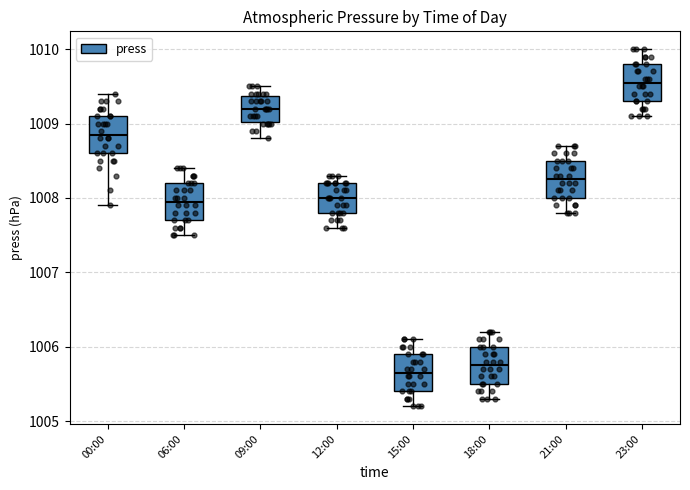

Reading left to right, read every box against the y-axis: the position of its median line, the range the box covers, and the ends of its whiskers. The values are not printed on the chart, so give them approximately, as read against the axis.

00:00: median 1008.9, box 1008.6 to 1009.1, whiskers 1007.9 to 1009.4
06:00: median 1008.0, box 1007.7 to 1008.2, whiskers 1007.5 to 1008.4
09:00: median 1009.2, box 1009.0 to 1009.4, whiskers 1008.8 to 1009.5
12:00: median 1008.0, box 1007.8 to 1008.2, whiskers 1007.6 to 1008.3
15:00: median 1005.7, box 1005.4 to 1005.9, whiskers 1005.2 to 1006.1
18:00: median 1005.8, box 1005.5 to 1006.0, whiskers 1005.3 to 1006.2
21:00: median 1008.3, box 1008.0 to 1008.5, whiskers 1007.8 to 1008.7
23:00: median 1009.6, box 1009.3 to 1009.8, whiskers 1009.1 to 1010.0